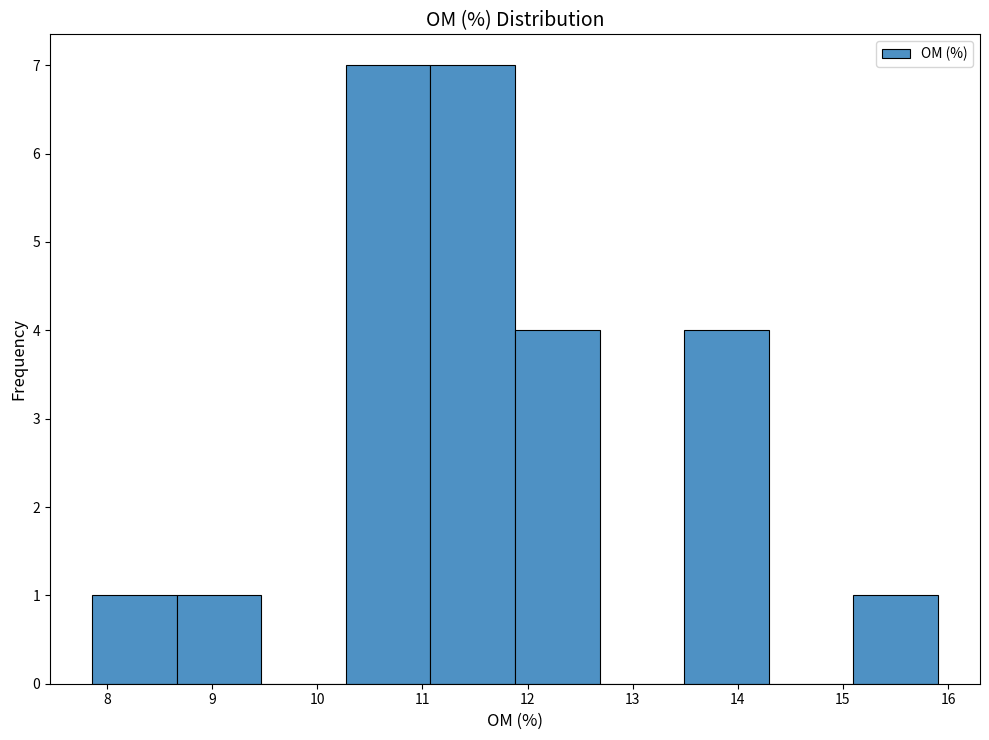

Reading left to right, list every bar in this chart as the range it spans on the x-axis followed by its height. Neither the bar edges nor the heights are printed on the chart, so give them approximately, as read against the axes.

7.9 to 8.7: 1
8.7 to 9.5: 1
9.5 to 10.3: 0
10.3 to 11.1: 7
11.1 to 11.9: 7
11.9 to 12.7: 4
12.7 to 13.5: 0
13.5 to 14.3: 4
14.3 to 15.1: 0
15.1 to 15.9: 1